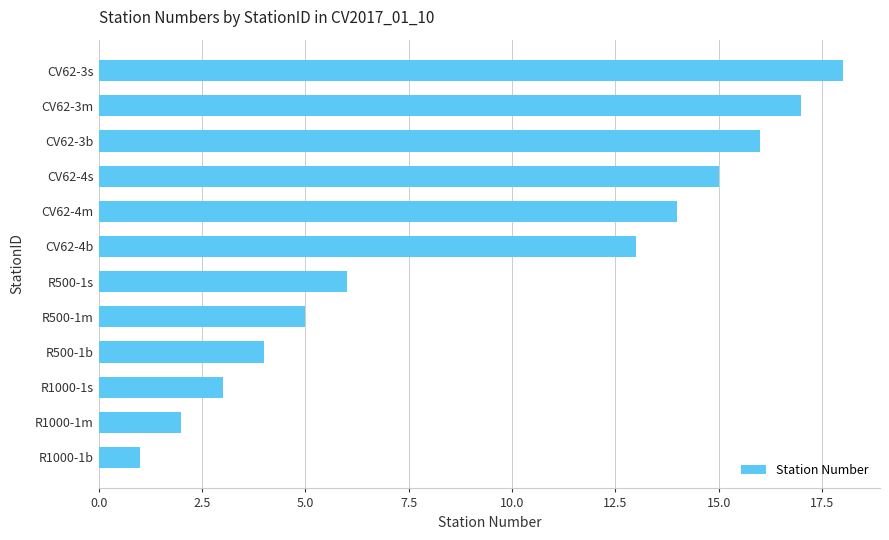

How many data points are less than 13?

6